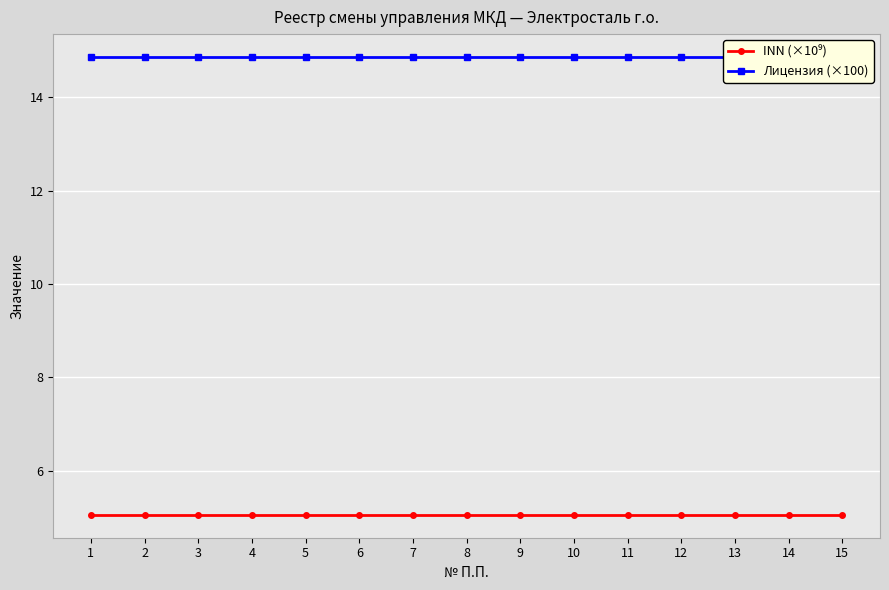

Where is Лицензия (×100) nearest to the value 14?

1